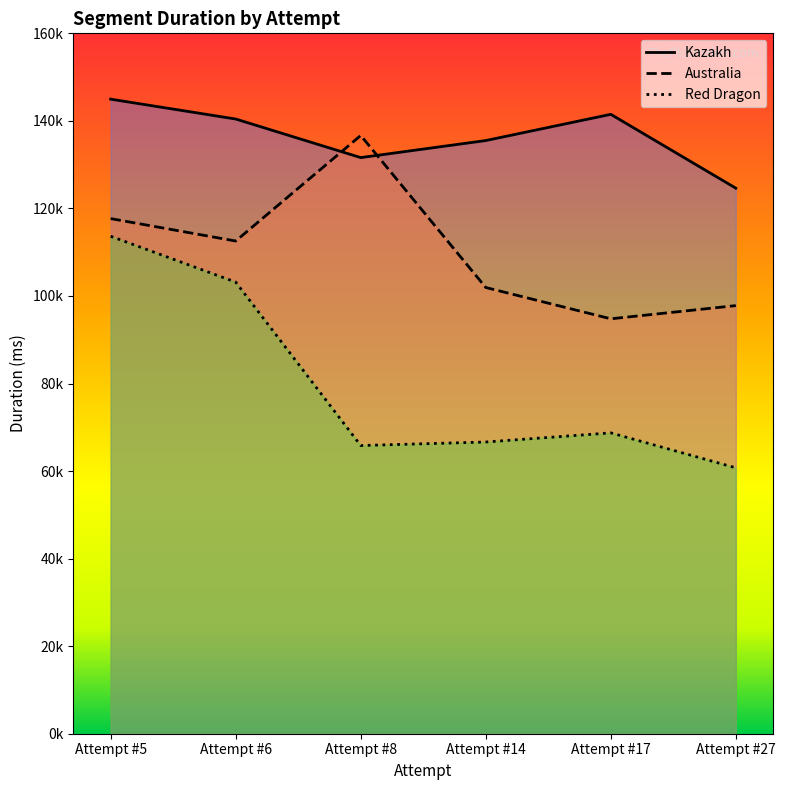

What is the sum of all Australia values?

661411